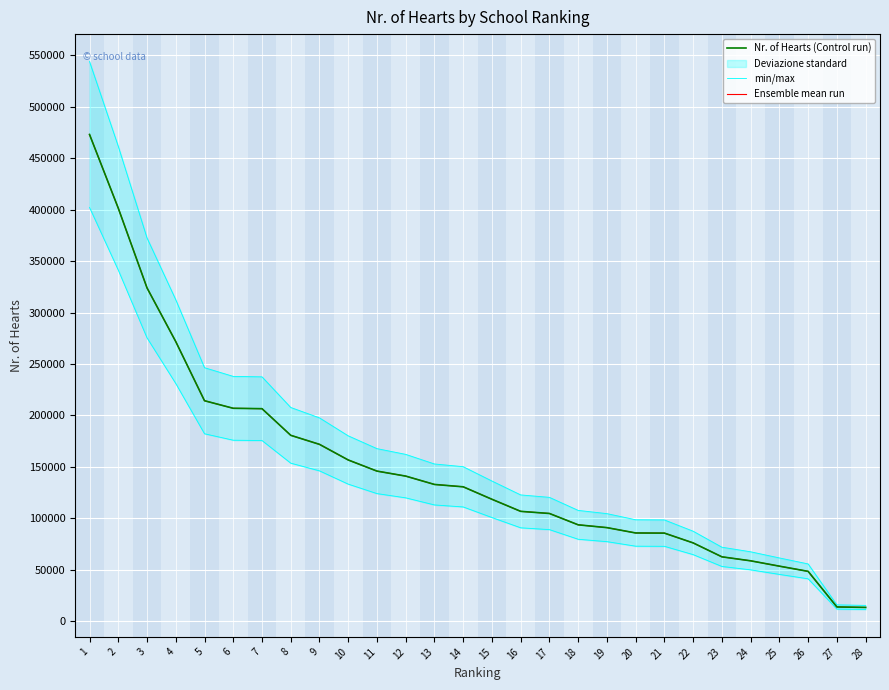

Between 3 and 1, which is larger?

1